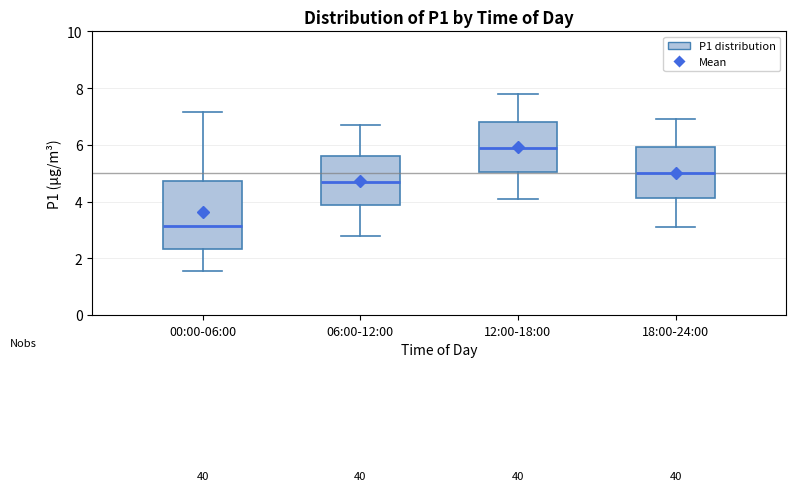

Reading left to right, read every box against the y-axis: the position of its median line, the range the box covers, and the ends of its whiskers. The values are not printed on the chart, so give them approximately, as read against the axis.

00:00-06:00: median 3.2, box 2.4 to 4.8, whiskers 1.6 to 7.2
06:00-12:00: median 4.8, box 3.8 to 5.6, whiskers 2.8 to 6.8
12:00-18:00: median 6.0, box 5.0 to 6.8, whiskers 4.2 to 7.8
18:00-24:00: median 5.0, box 4.2 to 6.0, whiskers 3.2 to 7.0